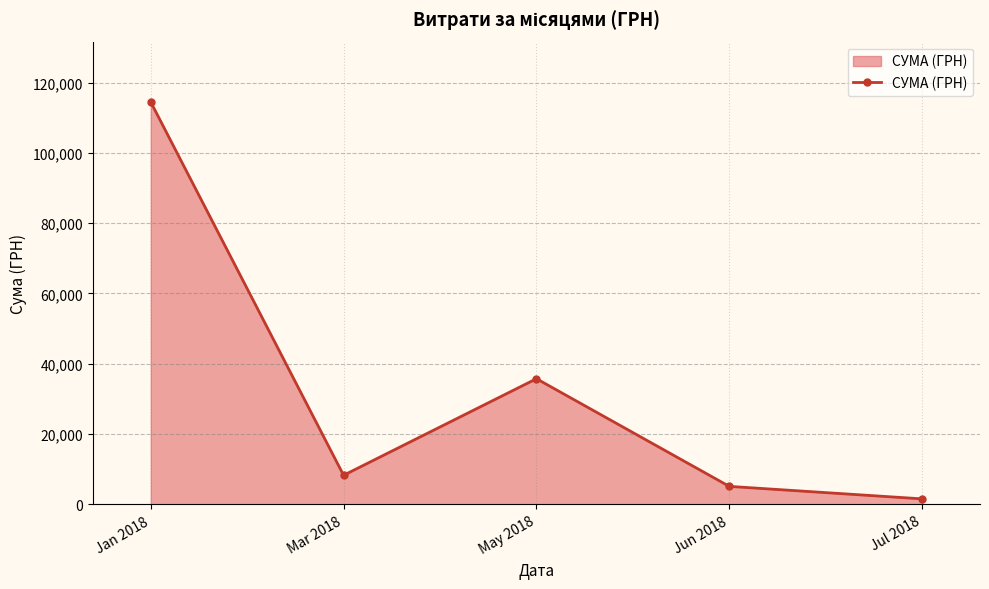

What is the label of the 5th point from the right?

Jan 2018